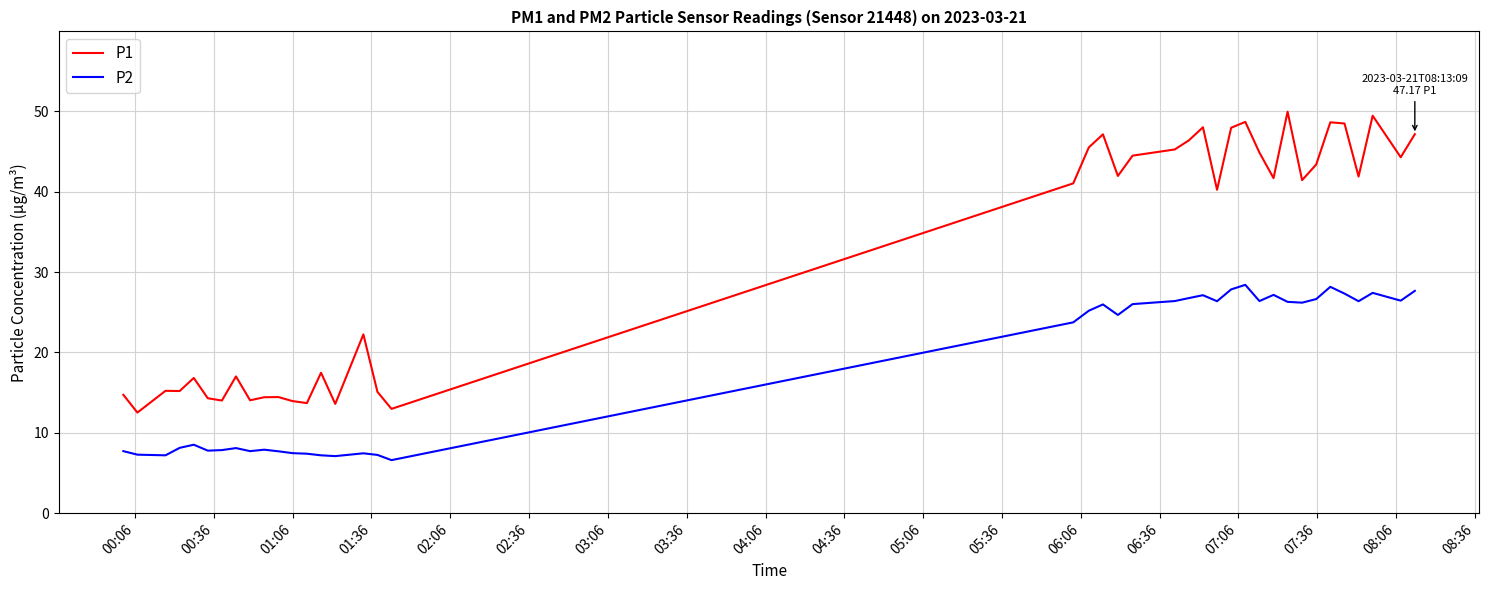

Which series has the largest range (max minus min)?

P1